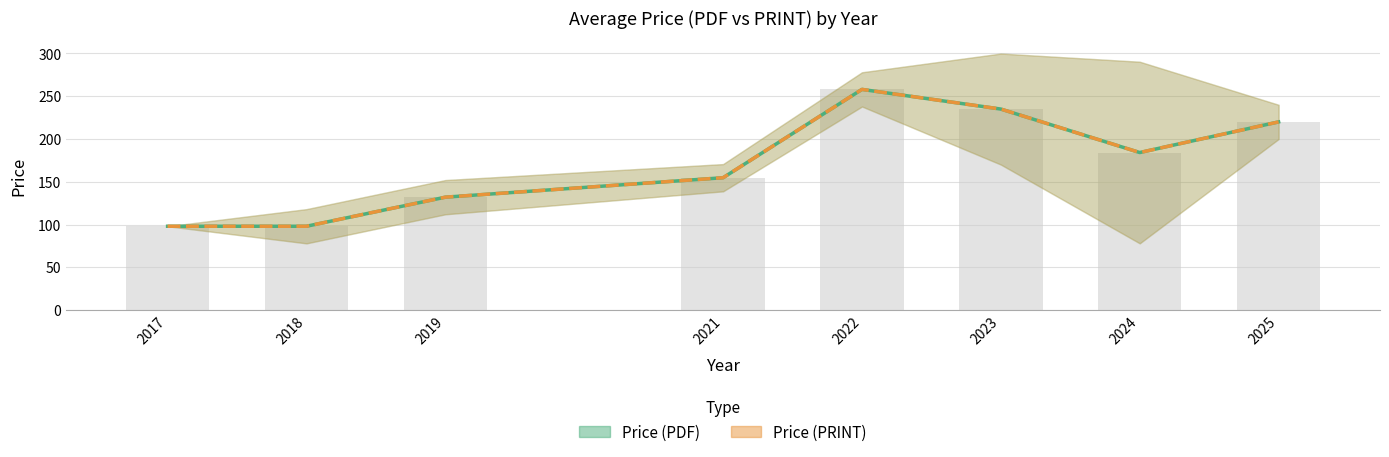

What is the value of the Price (PDF) bar at the 4th from the left?

154.8